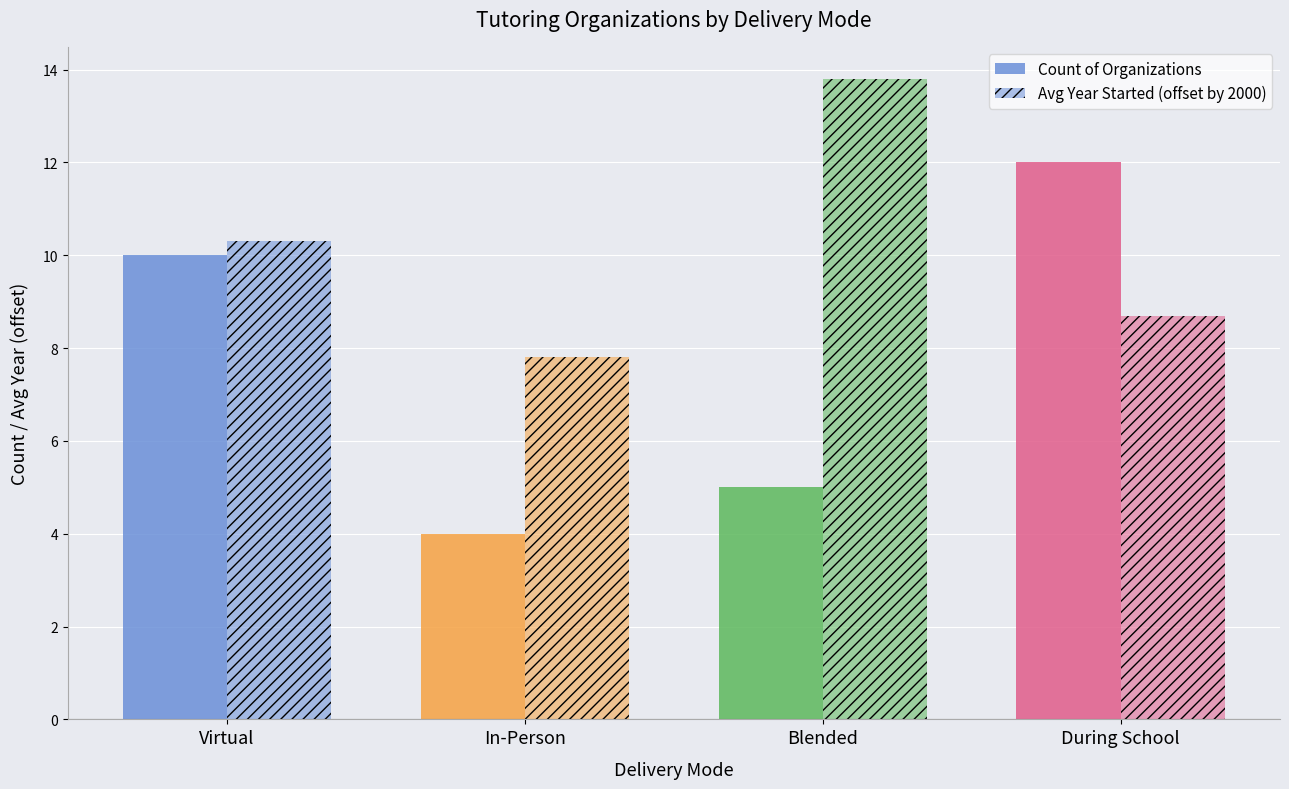

Are the bars grouped side by side (vs. stacked)?

Yes